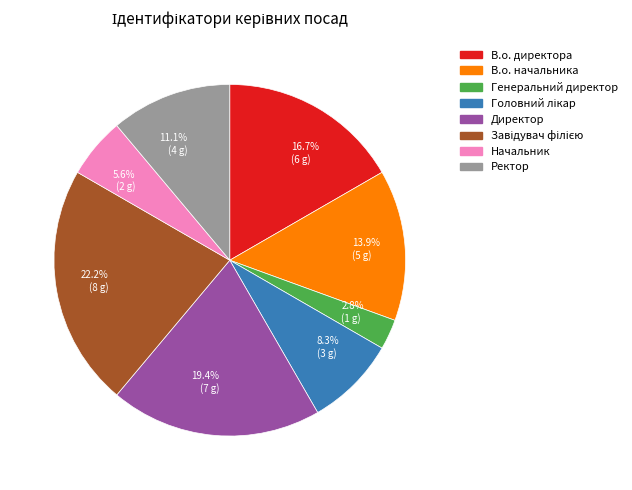

To the nearest percent, what portion does Генеральний директор represent?

3%